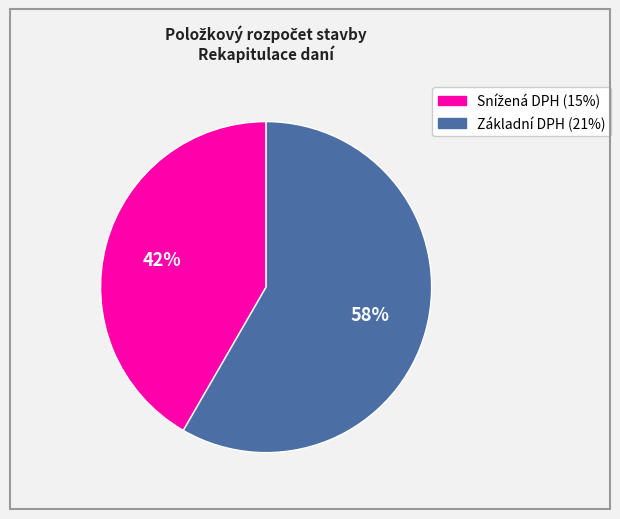

Is there any slice that represents more than half of the pie?

Yes